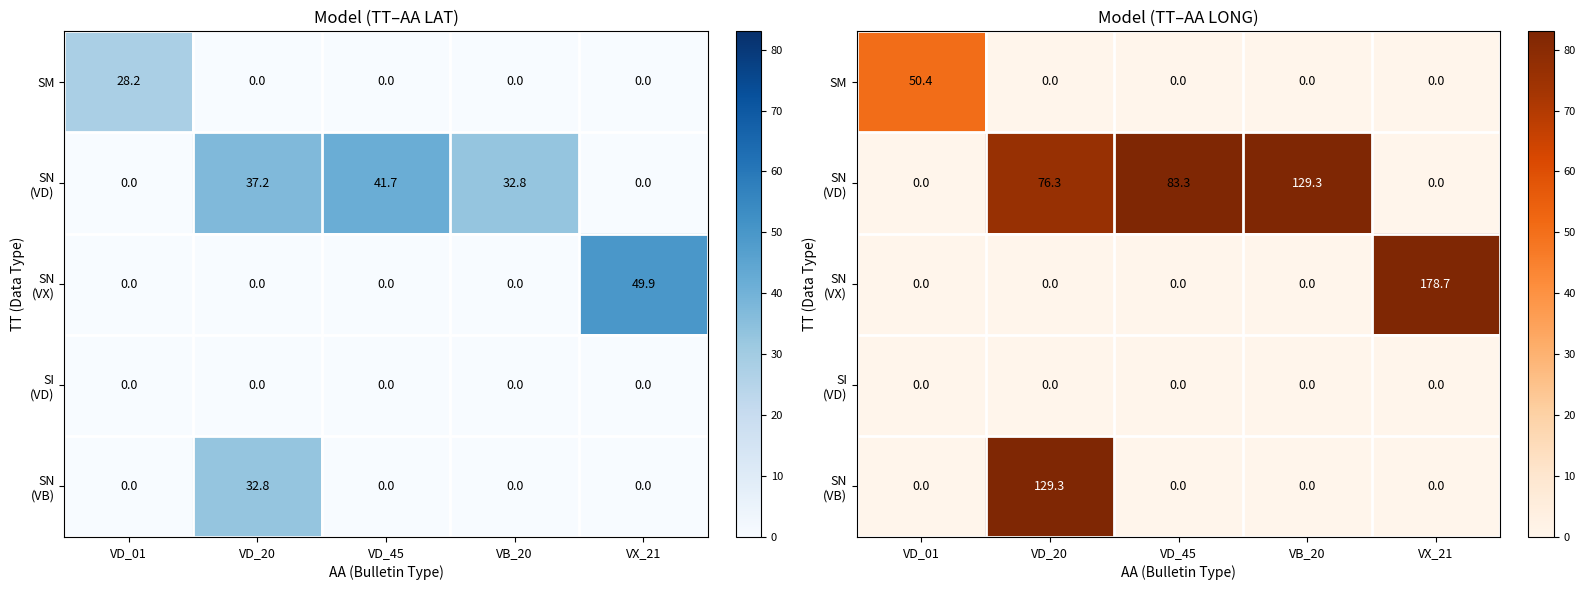

List the labels in order of SM value, largest first.

VD_01, VD_20, VD_45, VB_20, VX_21